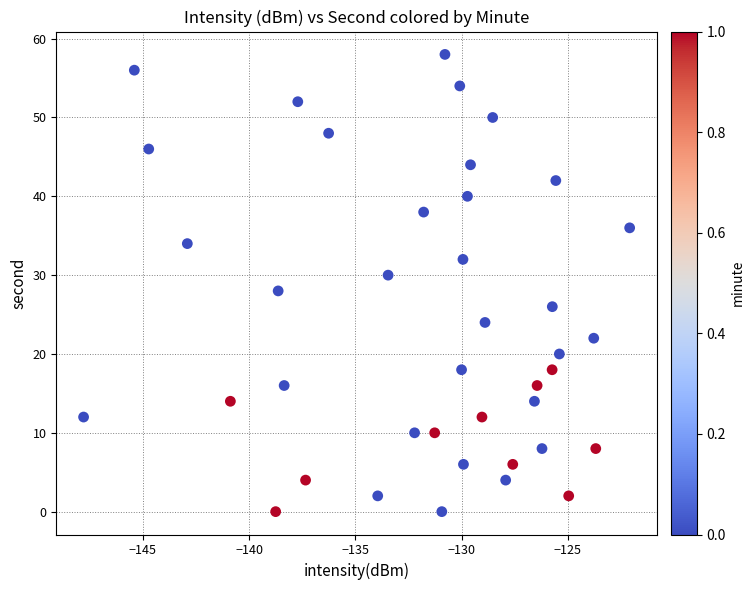

What is the range of Y values (max minus min)?

58